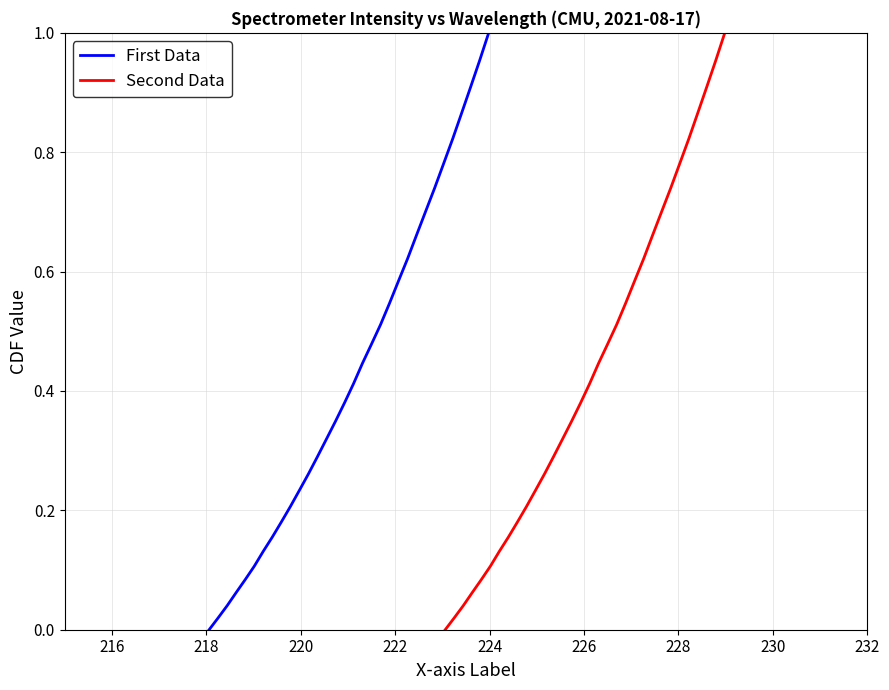

List the series in order of their peak value, lowest first.

First Data, Second Data